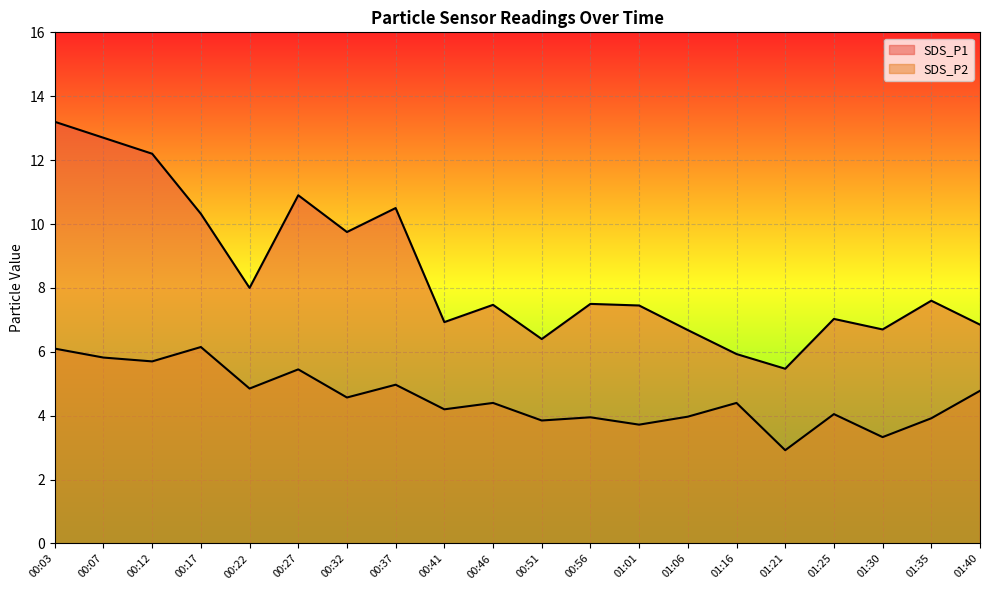

What is the difference between the second highest and second lowest values in the SDS_P2 series?

2.8